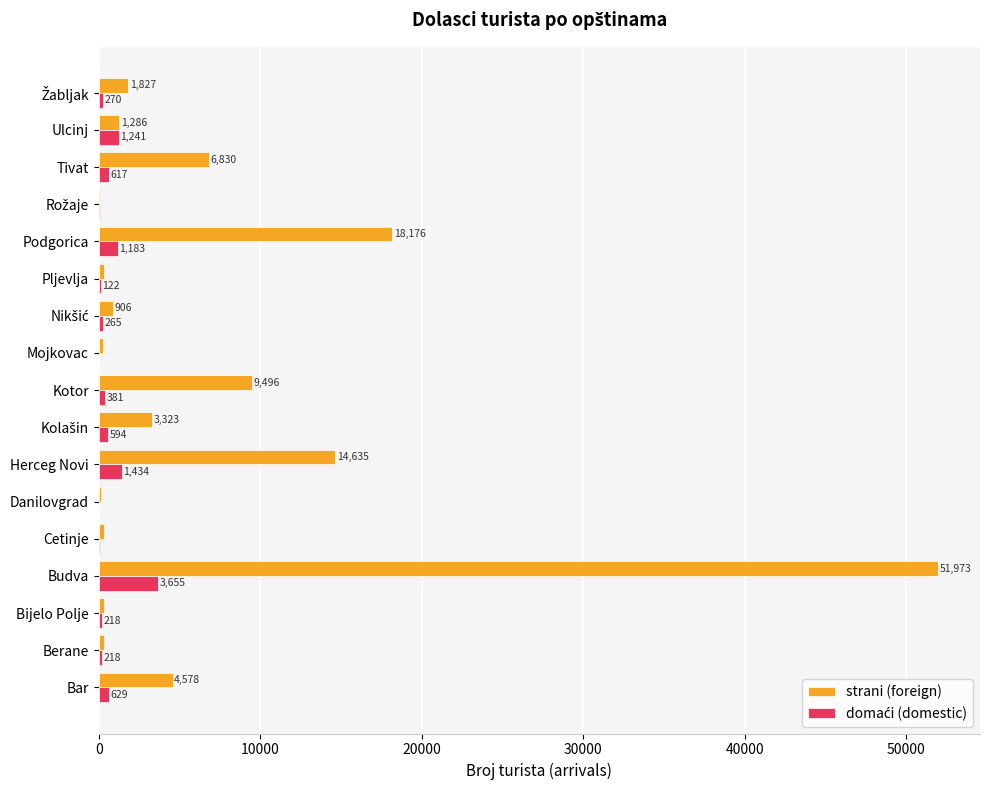

True or false: strani (foreign) has a value of 256 at Mojkovac.

True